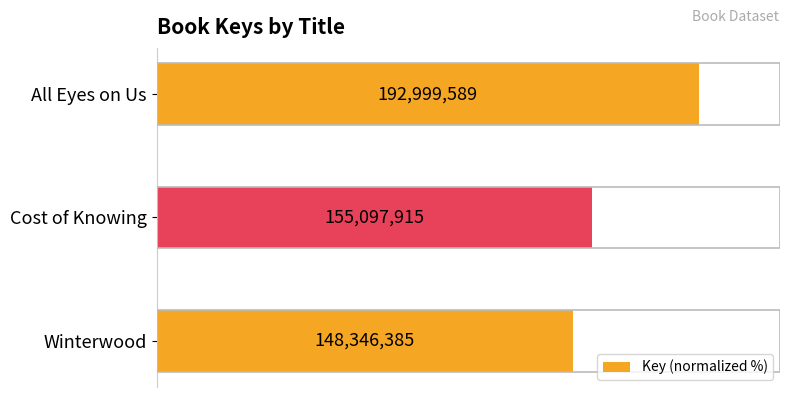

Does the chart contain any negative values?

No